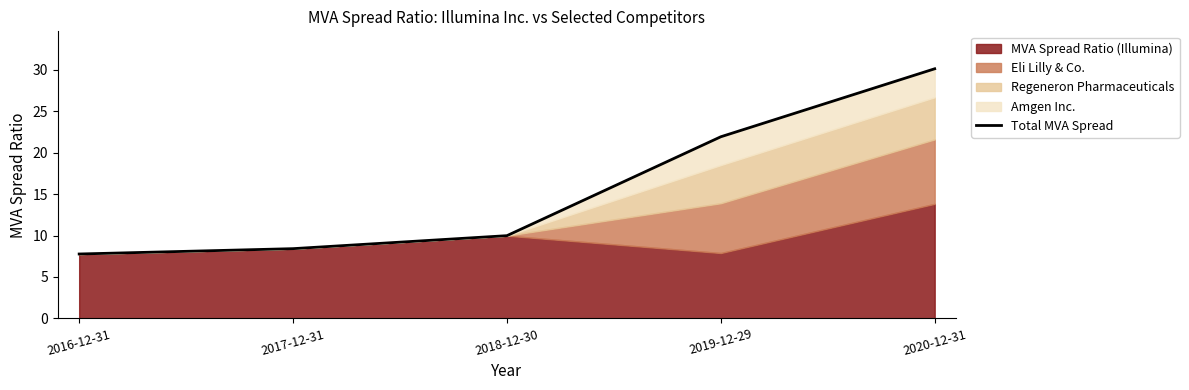

List the labels in order of value, largest first.

2020-12-31, 2019-12-29, 2018-12-30, 2017-12-31, 2016-12-31